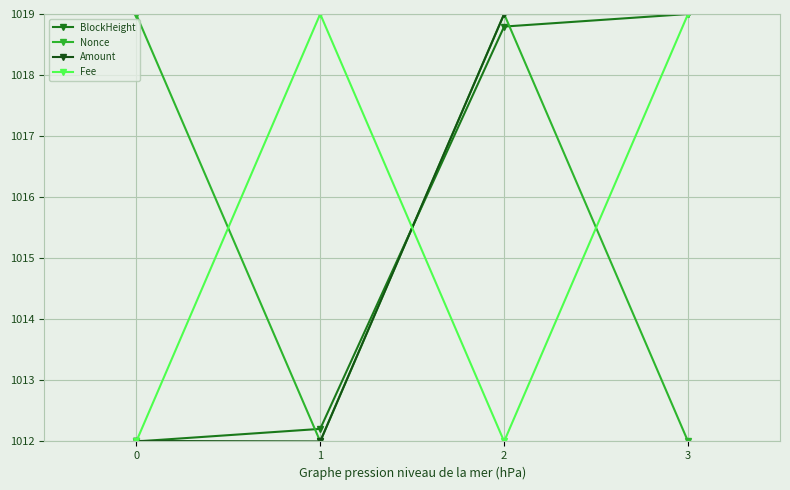

What is the value of the BlockHeight point at the 3rd from the left?

1018.8